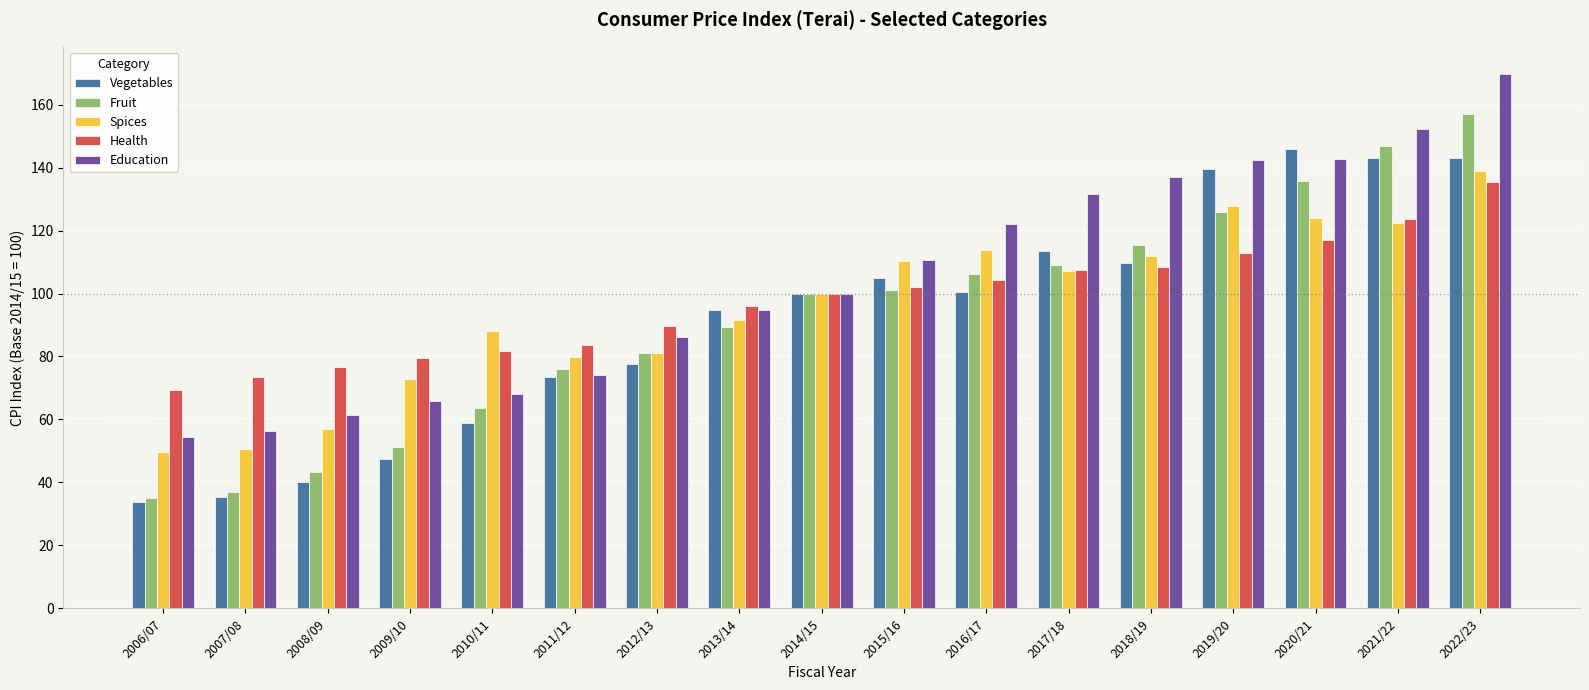

What is the approximate value of Education at 2022/23?

169.9